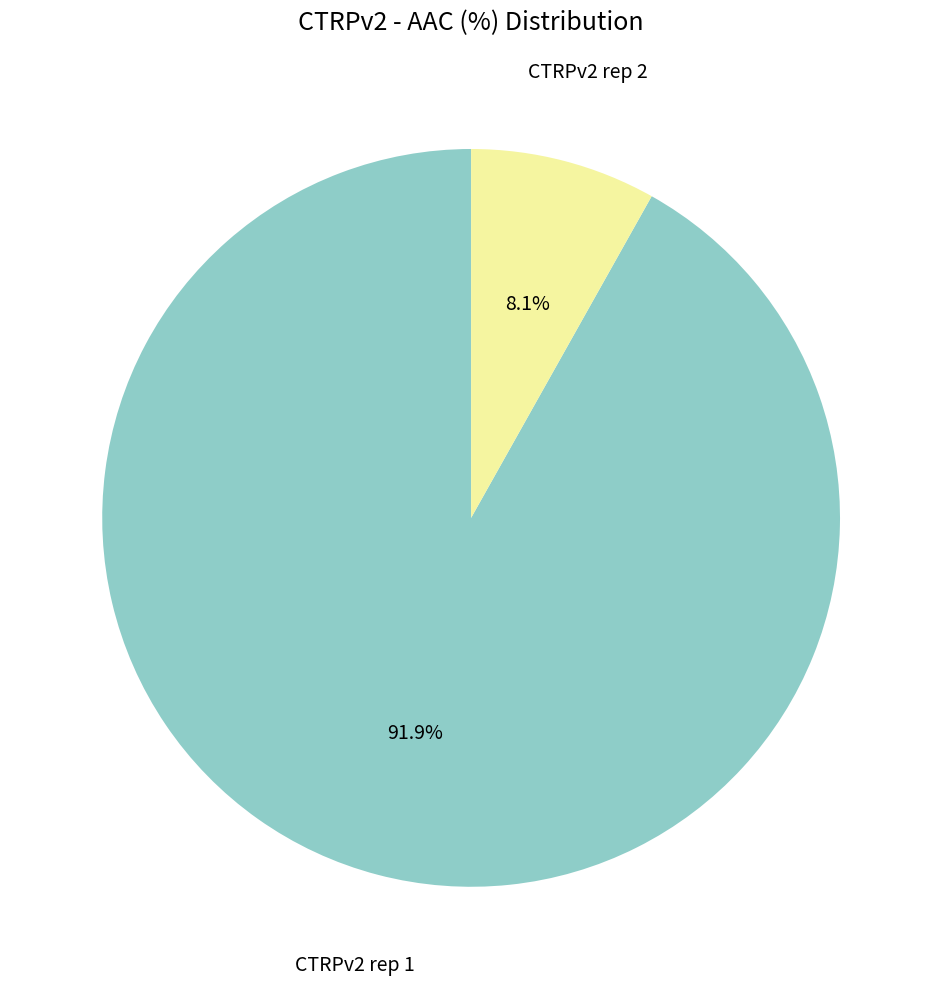

To the nearest percent, what is the difference between the CTRPv2 rep 1 and CTRPv2 rep 2 slice percentages?

84%